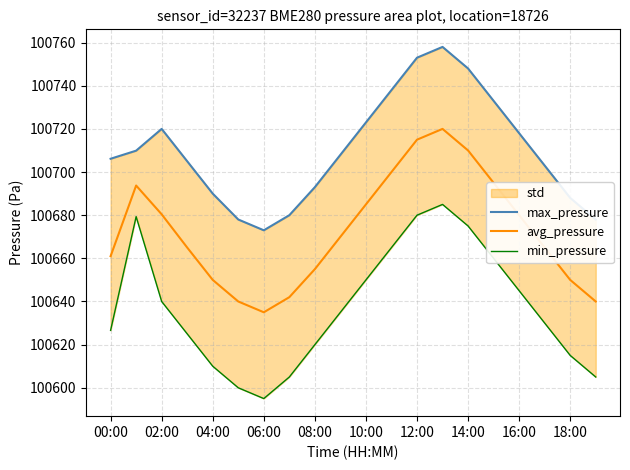

How many lines are shown in the chart?

3